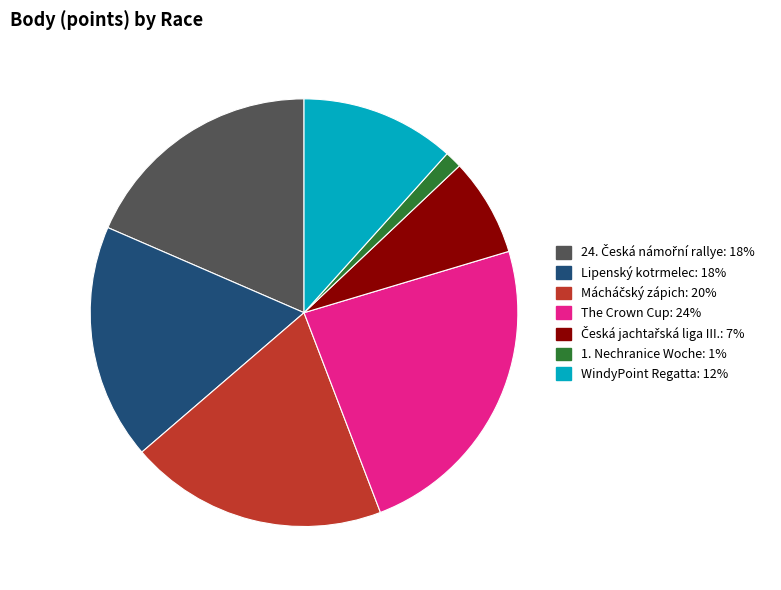

Is there a majority slice in this chart?

No